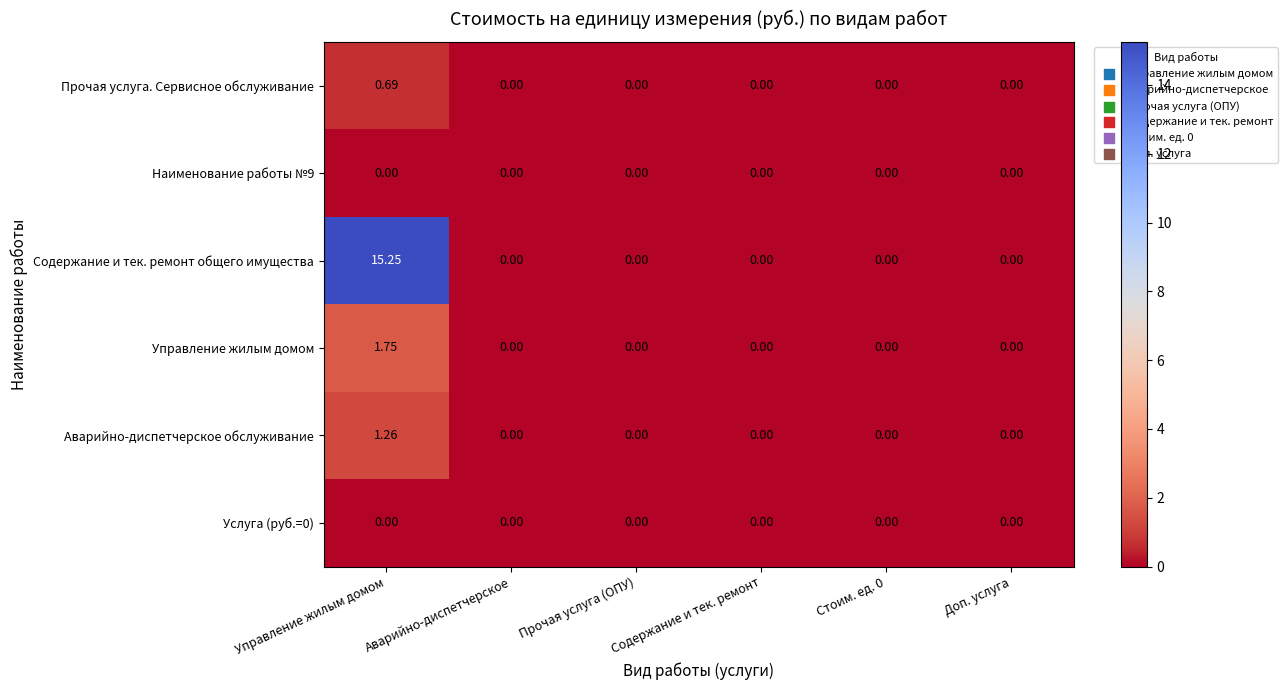

Which category has the highest value across all series?

Управление жилым домом